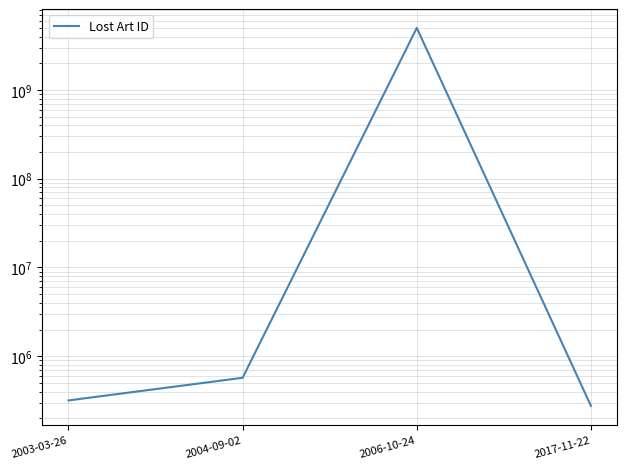

True or false: the data has more than 1 interior local peaks.

False